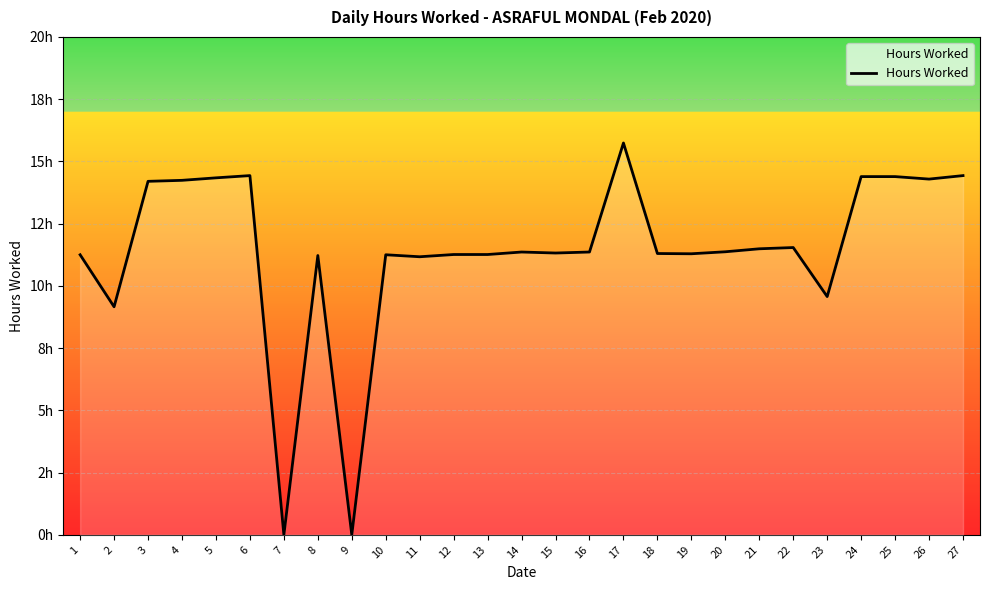

True or false: the data shows 9.2 at 2.

True